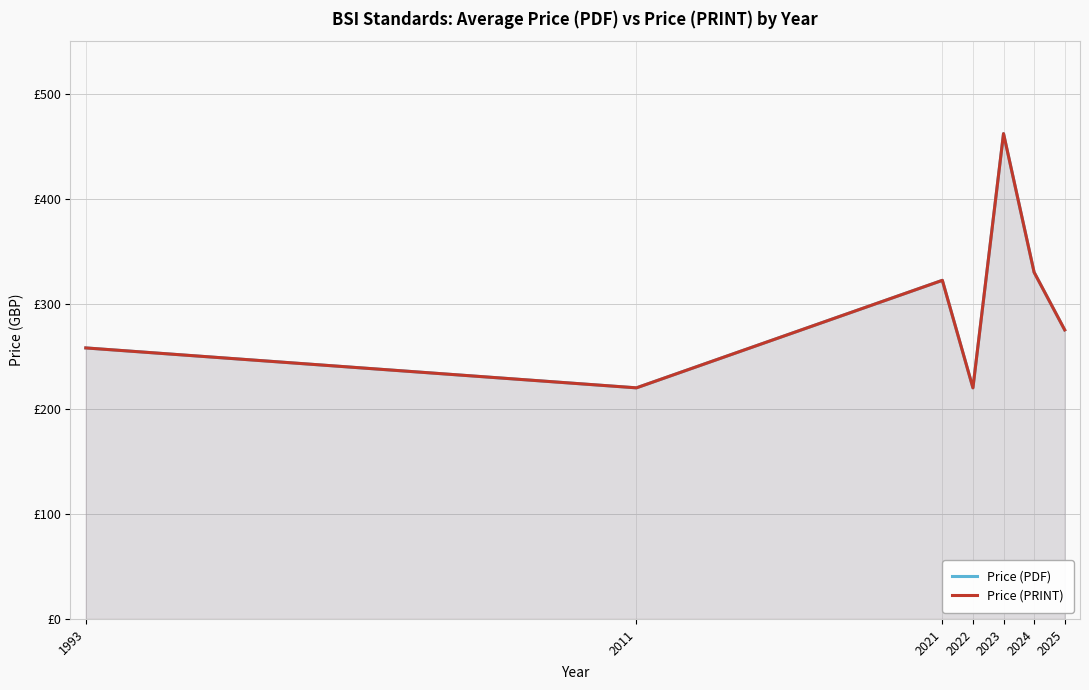

In Price (PRINT), how many points are higher than both neighbors (excluding endpoints)?

2